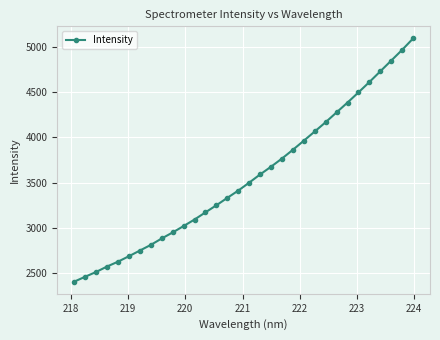

Reading left to right, extract all data points from this chart.

2407.5	2461.5	2514.3	2574.4	2627.9	2688.2	2750.5	2813.1	2884.0	2950.6	3021.0	3093.2	3172.4	3250.6	3332.4	3412.5	3500.5	3590.8	3676.3	3766.3	3863.0	3963.3	4064.9	4167.8	4276.0	4384.2	4496.2	4610.4	4728.7	4846.9	4965.5	5091.0